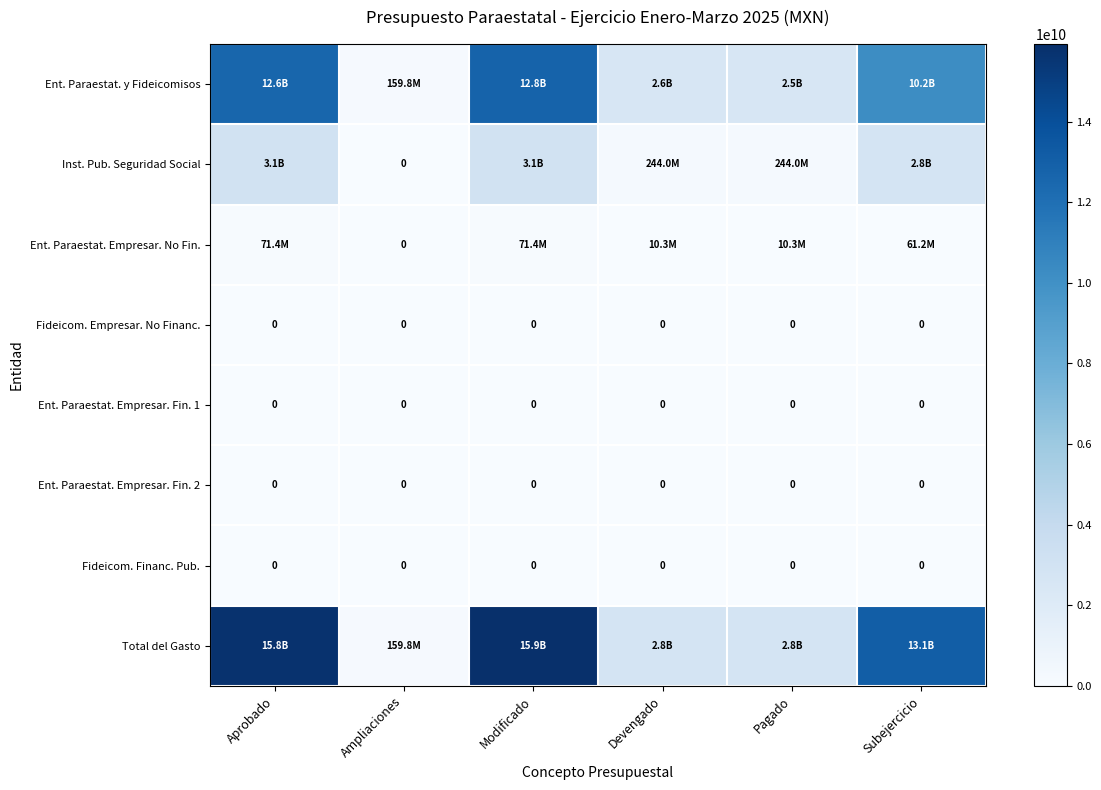

Which series has the largest total across all categories?

Total del Gasto